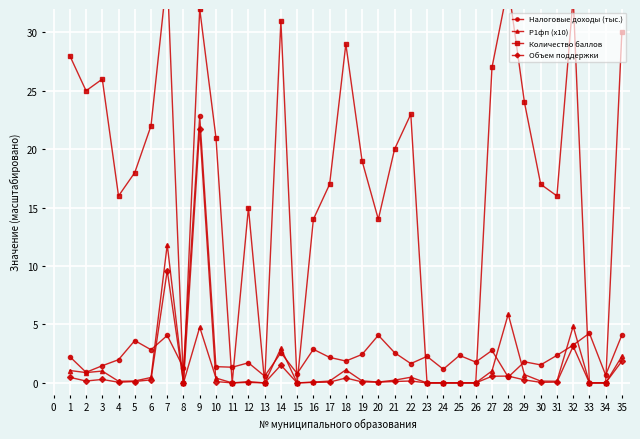

The value of Р1фп (x10) at 7 is 7.2. True or false?

False